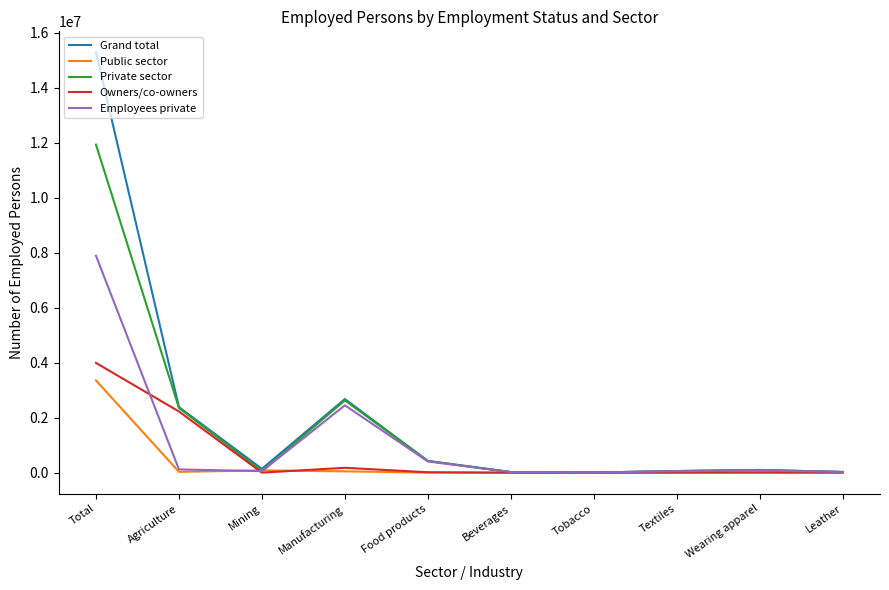

Which label corresponds to the largest value in the chart?

Total